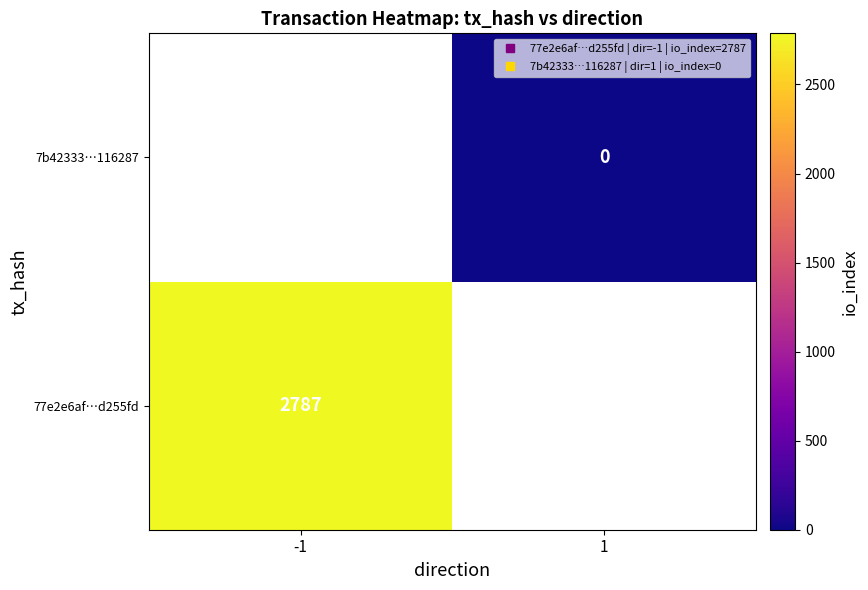

Which category has the highest value across all series?

-1